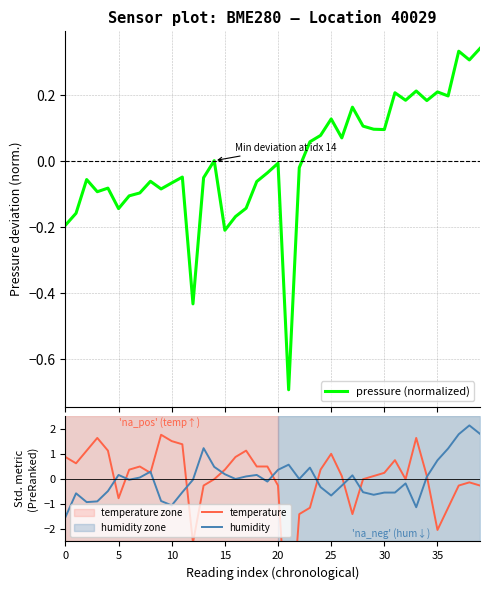

What is the greatest value displayed?

2.1